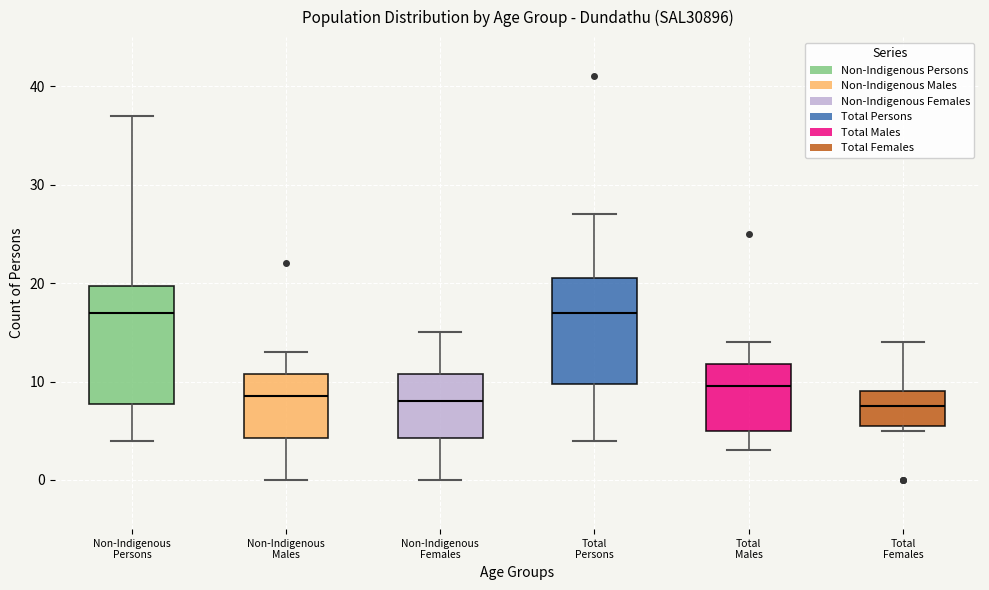

Where does the upper whisker of the box for Non-Indigenous Females end on the y-axis? The values are not printed on the chart, so give them approximately, as read against the axis.

15